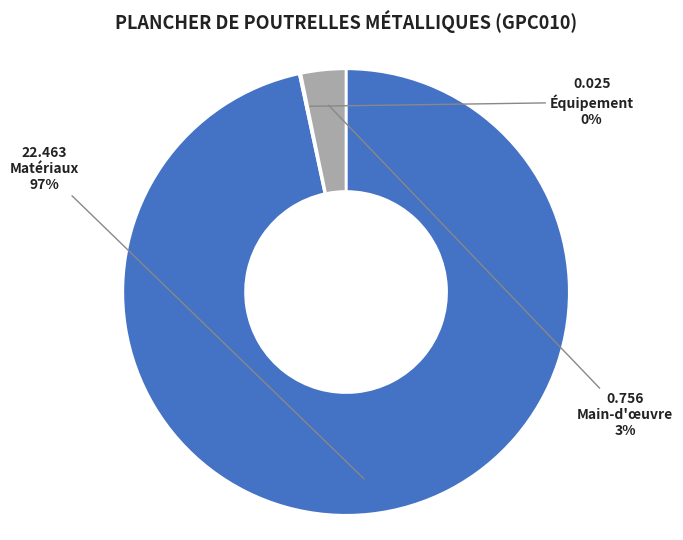

To the nearest percent, what is the average slice percentage?

33%